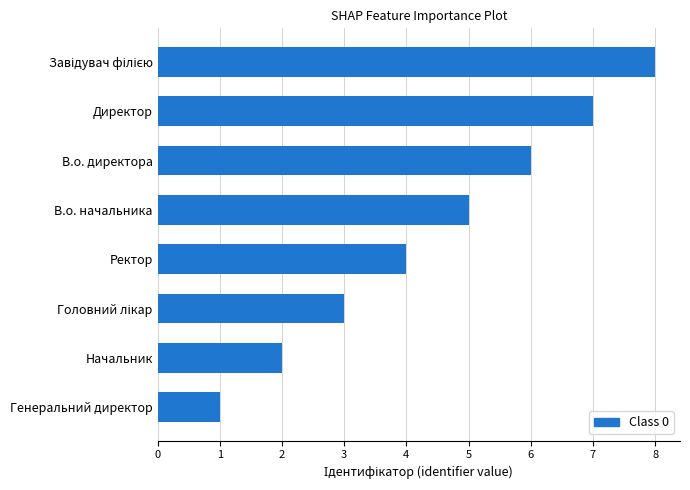

What is the sum of all values?

36